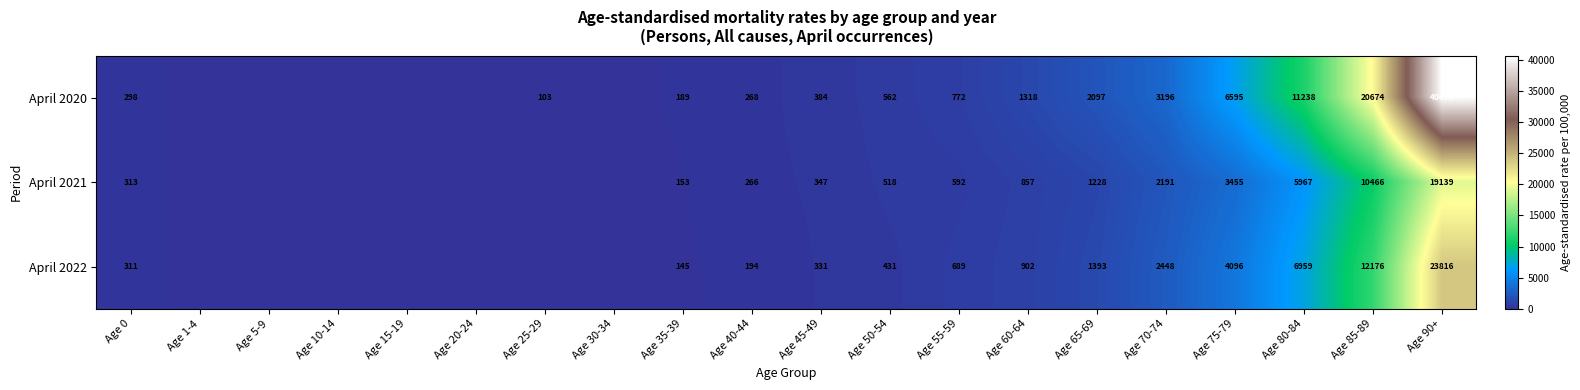

Which series has the largest total across all categories?

April 2020